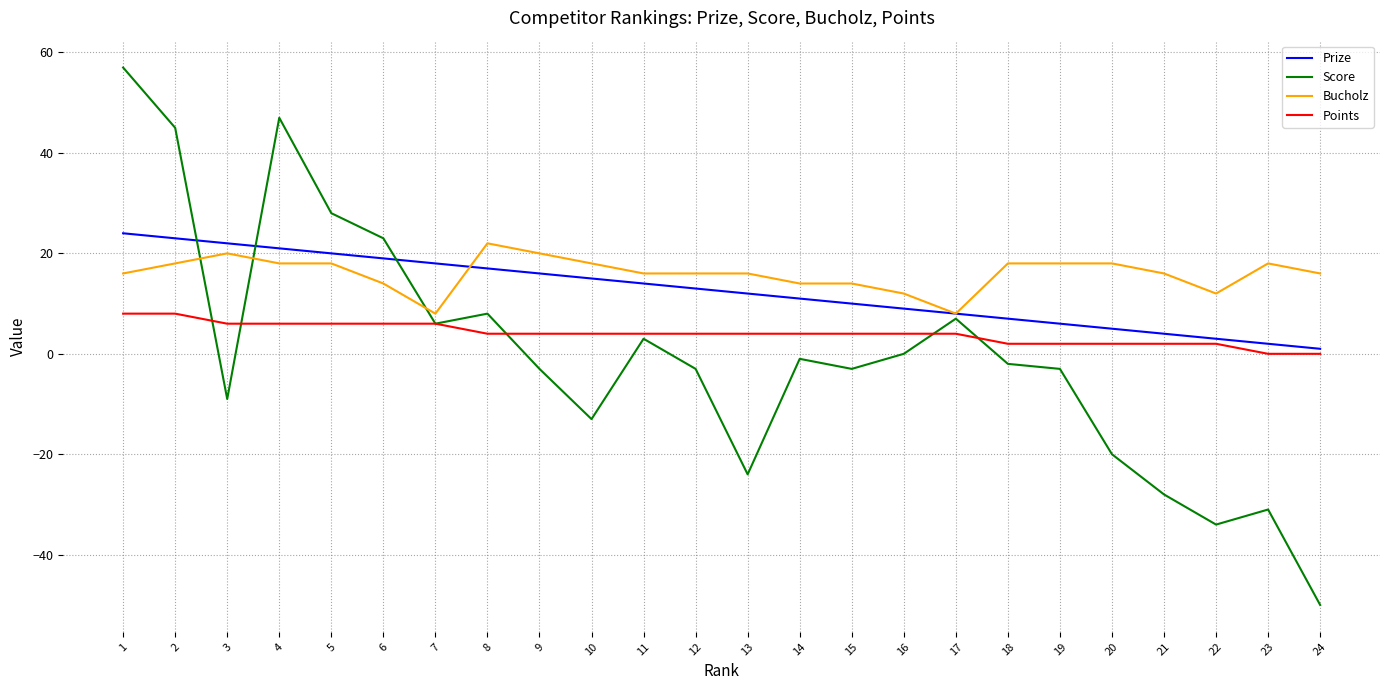

How many categories are shown in the chart?

24